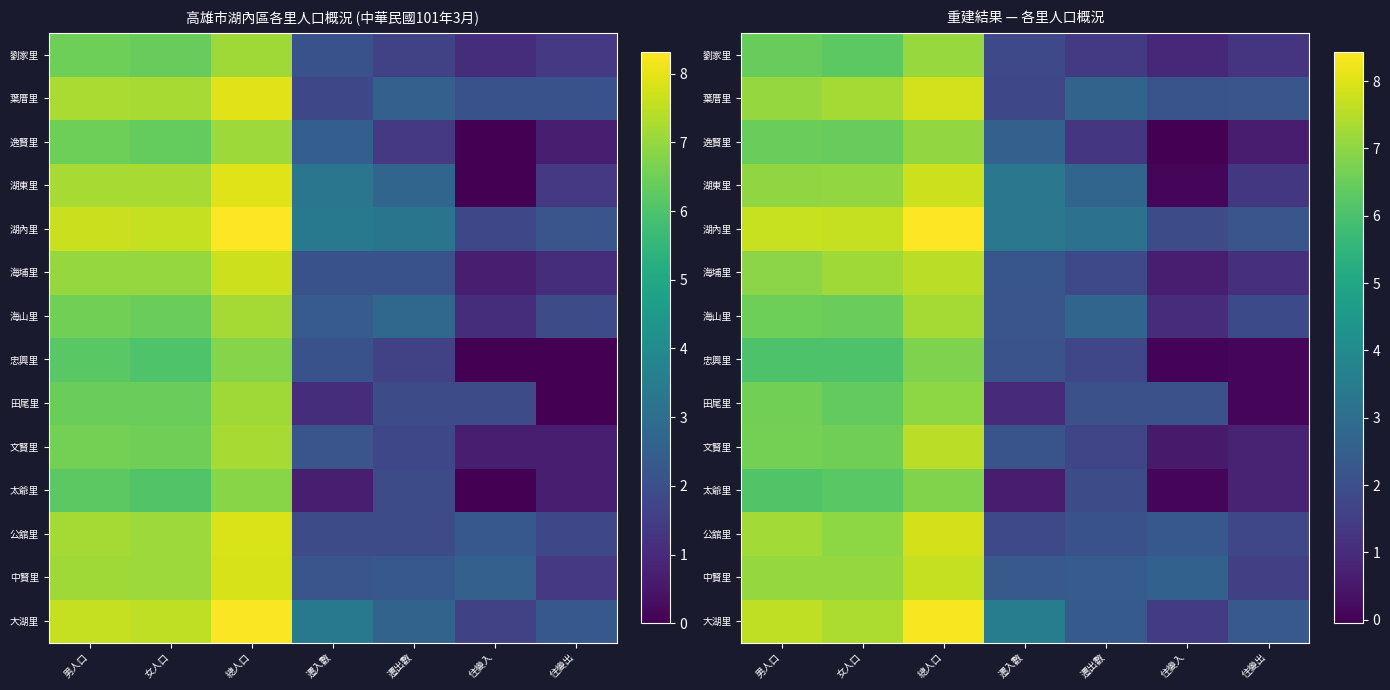

Between 住變入 and 遷入數, which is larger?

遷入數